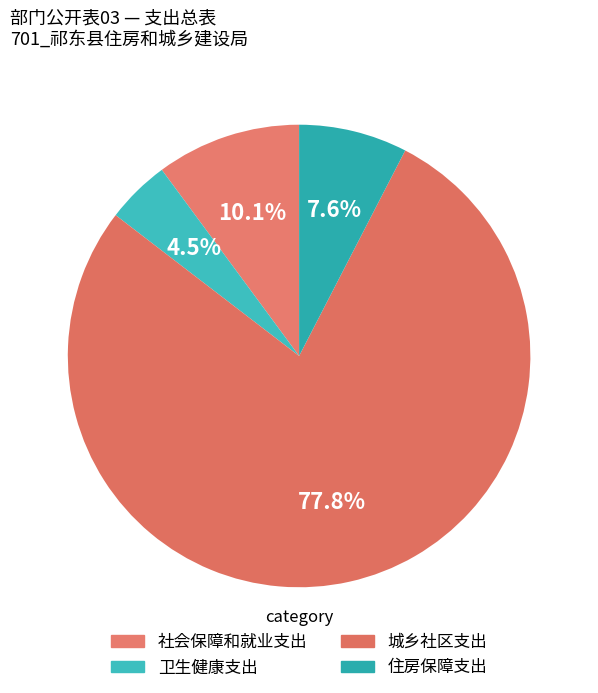

How many slices are in this pie chart?

4